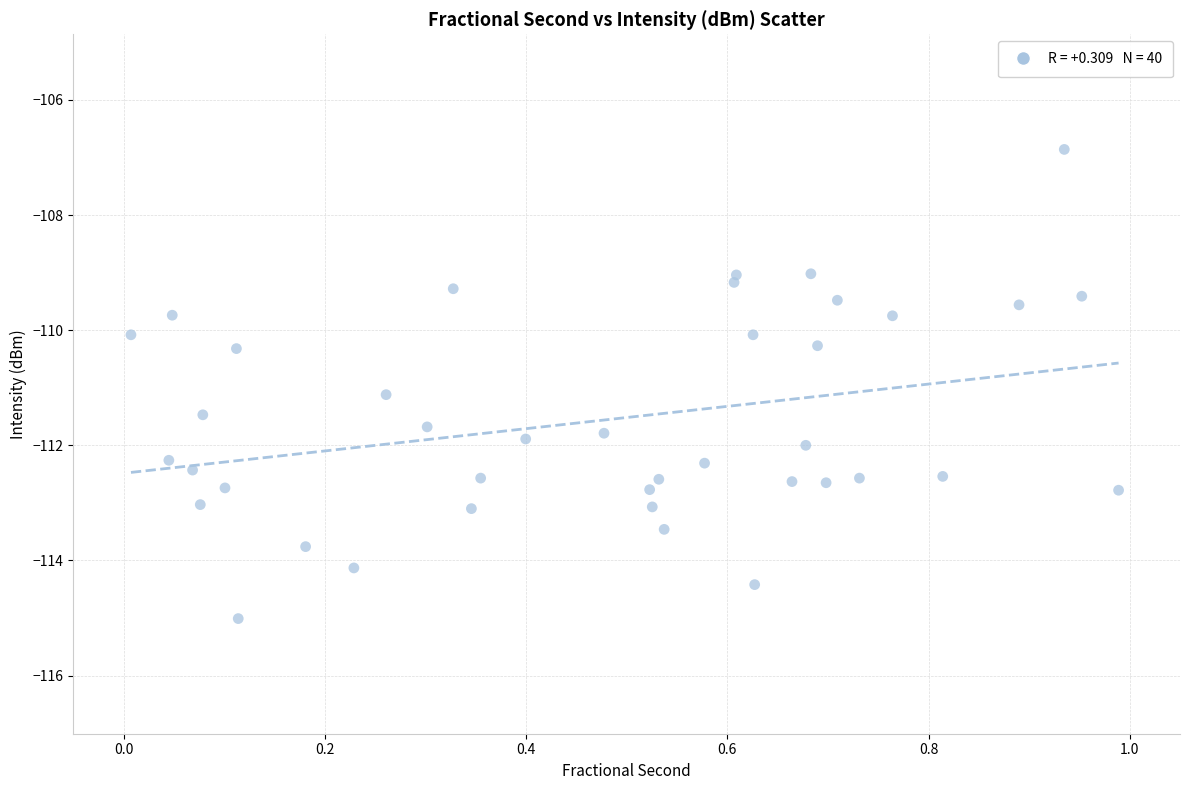

What is the range of X values (max minus min)?

1.0